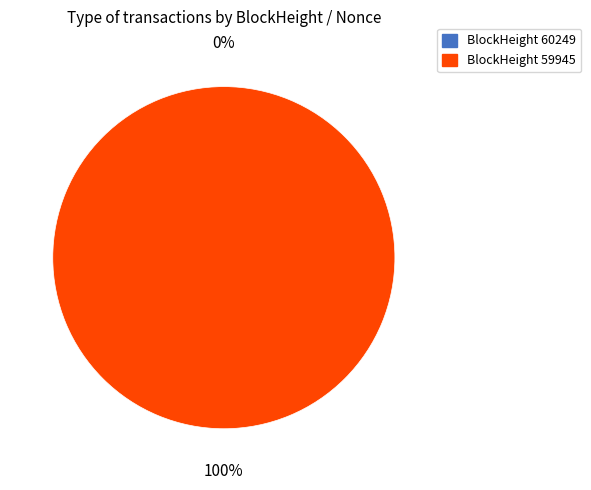

To the nearest percent, what is the difference between the 60249 and 59945 slice percentages?

100%